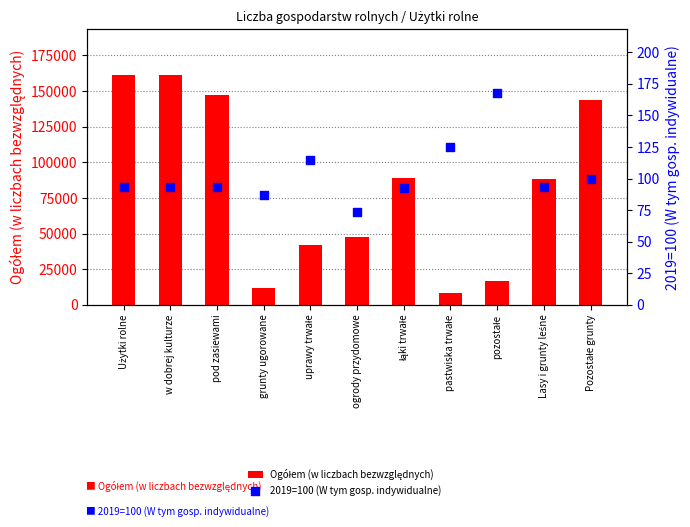

What is the total value across all series at w dobrej kulturze?

161057.2